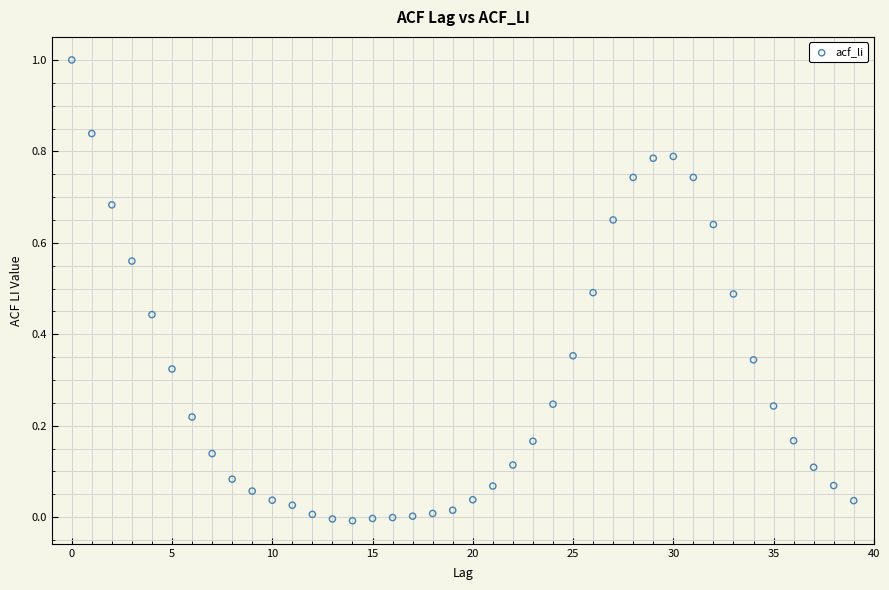

What is the range of Y values (max minus min)?

1.0